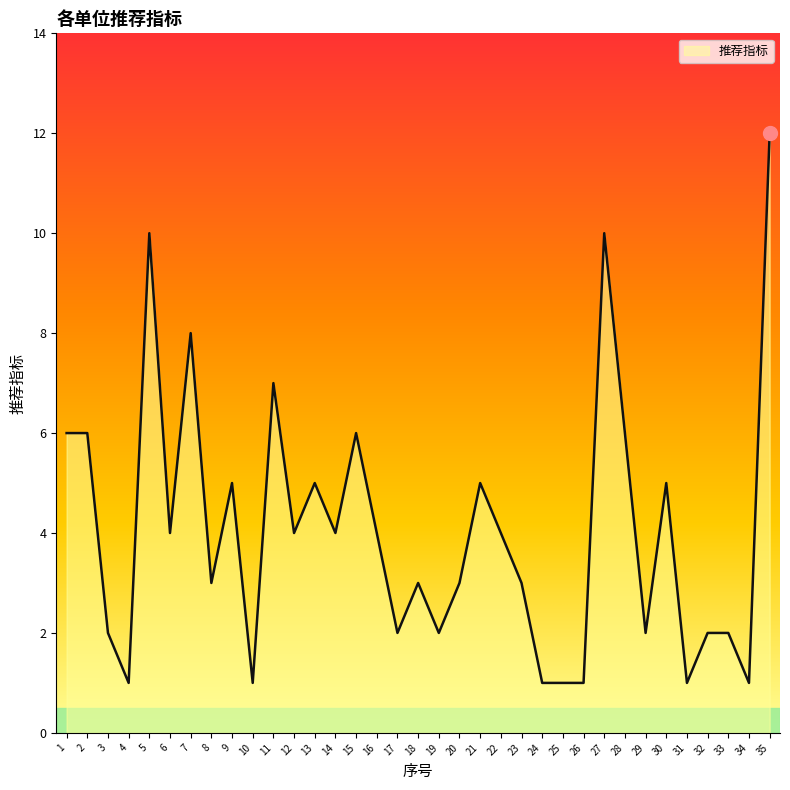

True or false: the data shows 1 at 29.

False